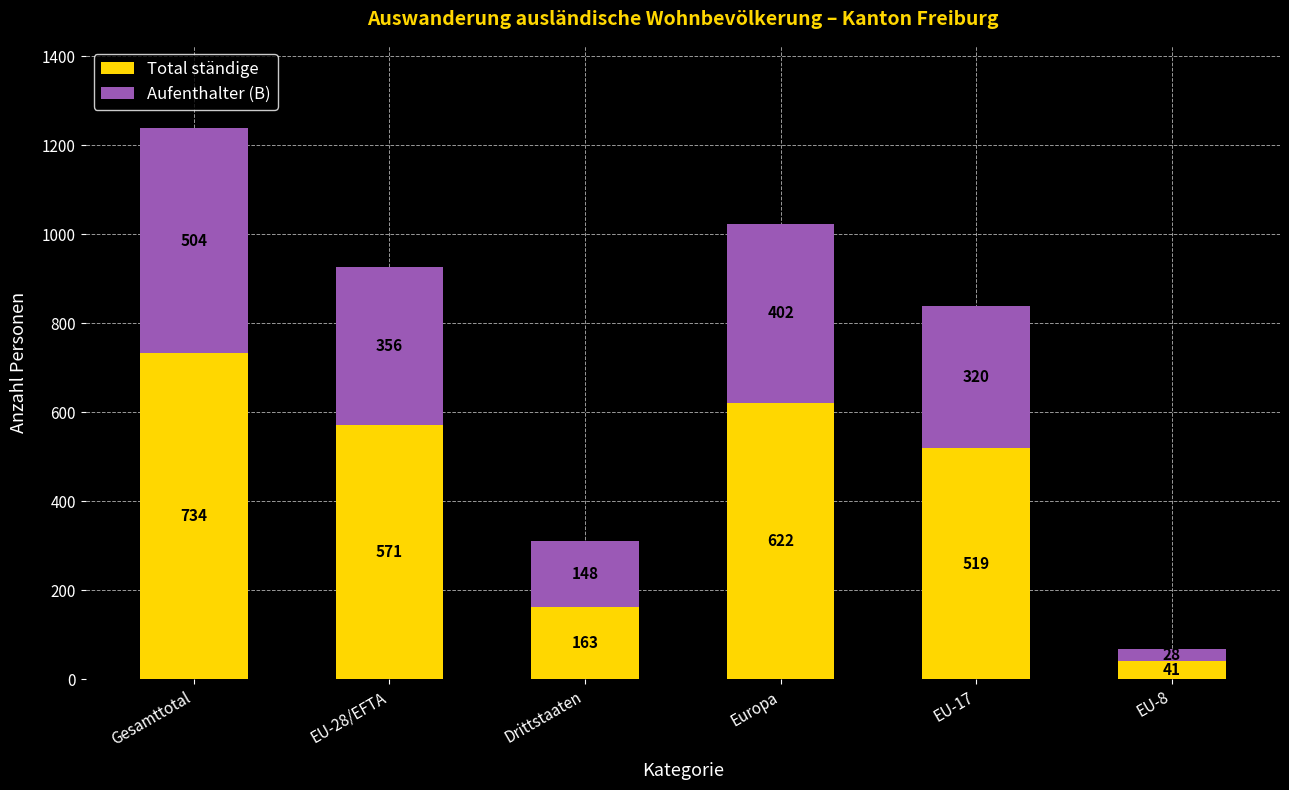

The Total ständige series shows 1313 at Gesamttotal. True or false?

False